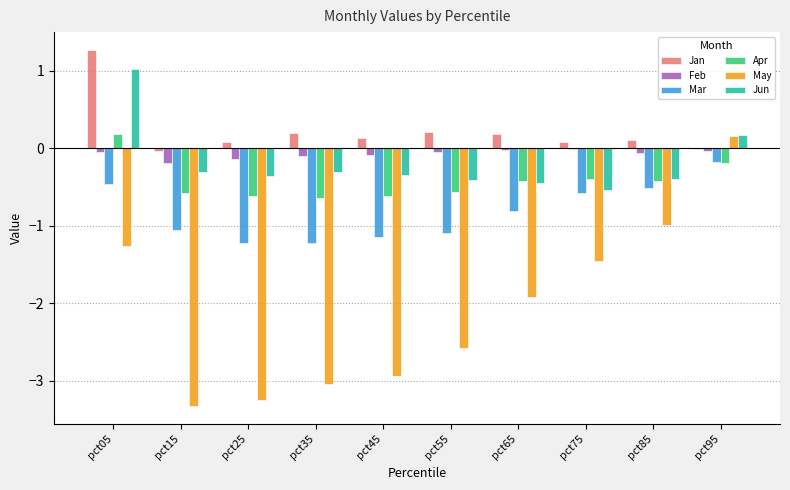

What is the spread (max minus min) of values at pct45?

3.1